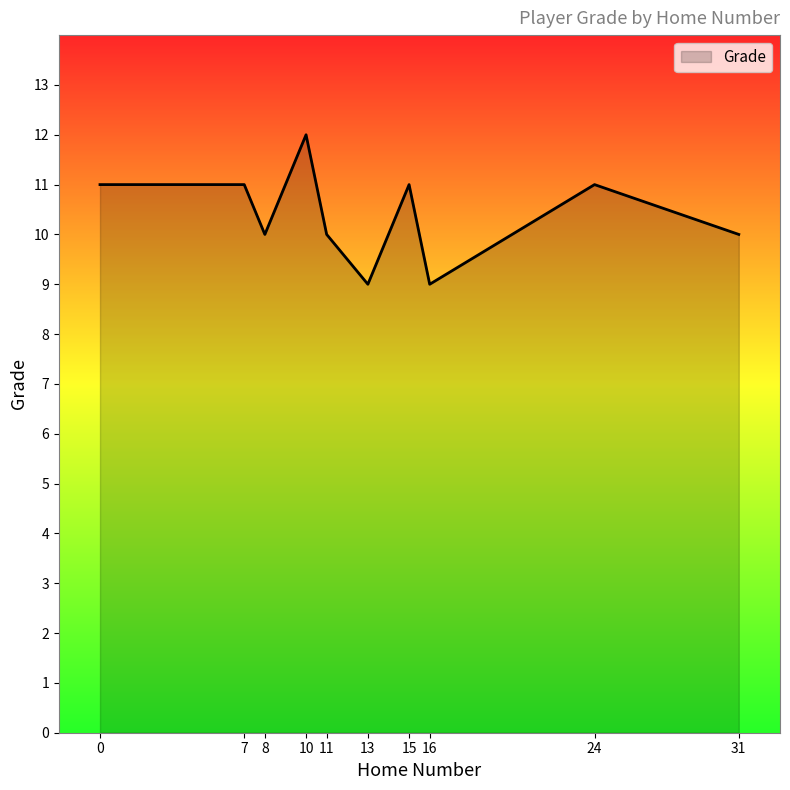

What value does the data have at 0?

11